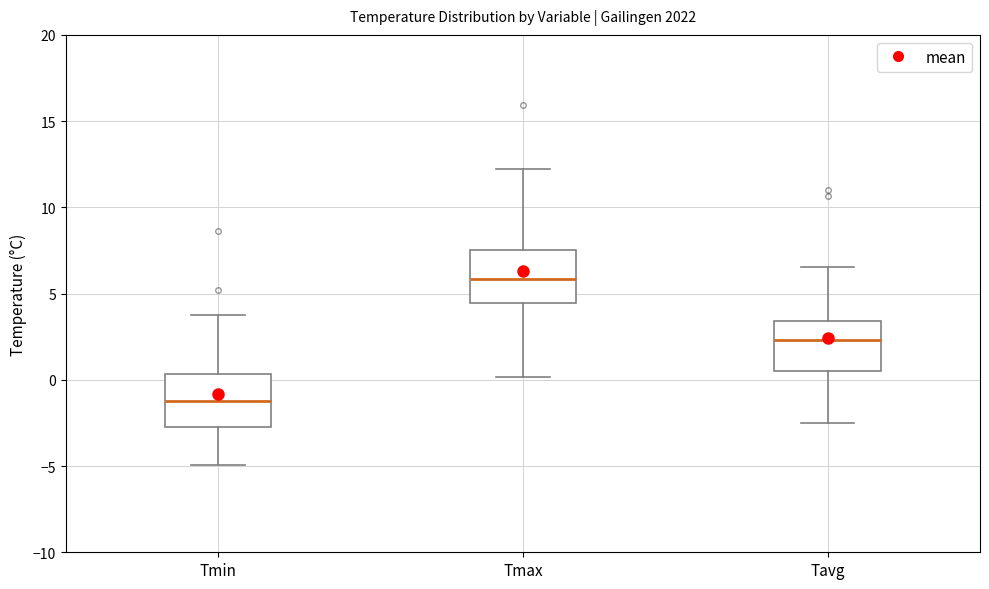

Which box's median line is the lowest?

Tmin